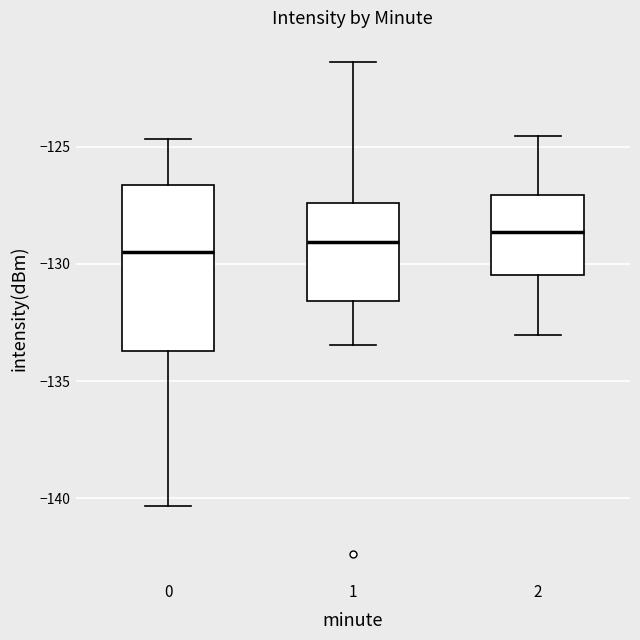

Reading left to right, transcribe this box plot: for each box, give where its median line is, the range the box spans, and where its two whiskers end, as read against the y-axis. The values are not printed on the chart, so give them approximately, as read against the axis.

0: median -129.5, box -133.5 to -126.5, whiskers -140.5 to -124.5
1: median -129.0, box -131.5 to -127.5, whiskers -133.5 to -121.5
2: median -128.5, box -130.5 to -127.0, whiskers -133.0 to -124.5